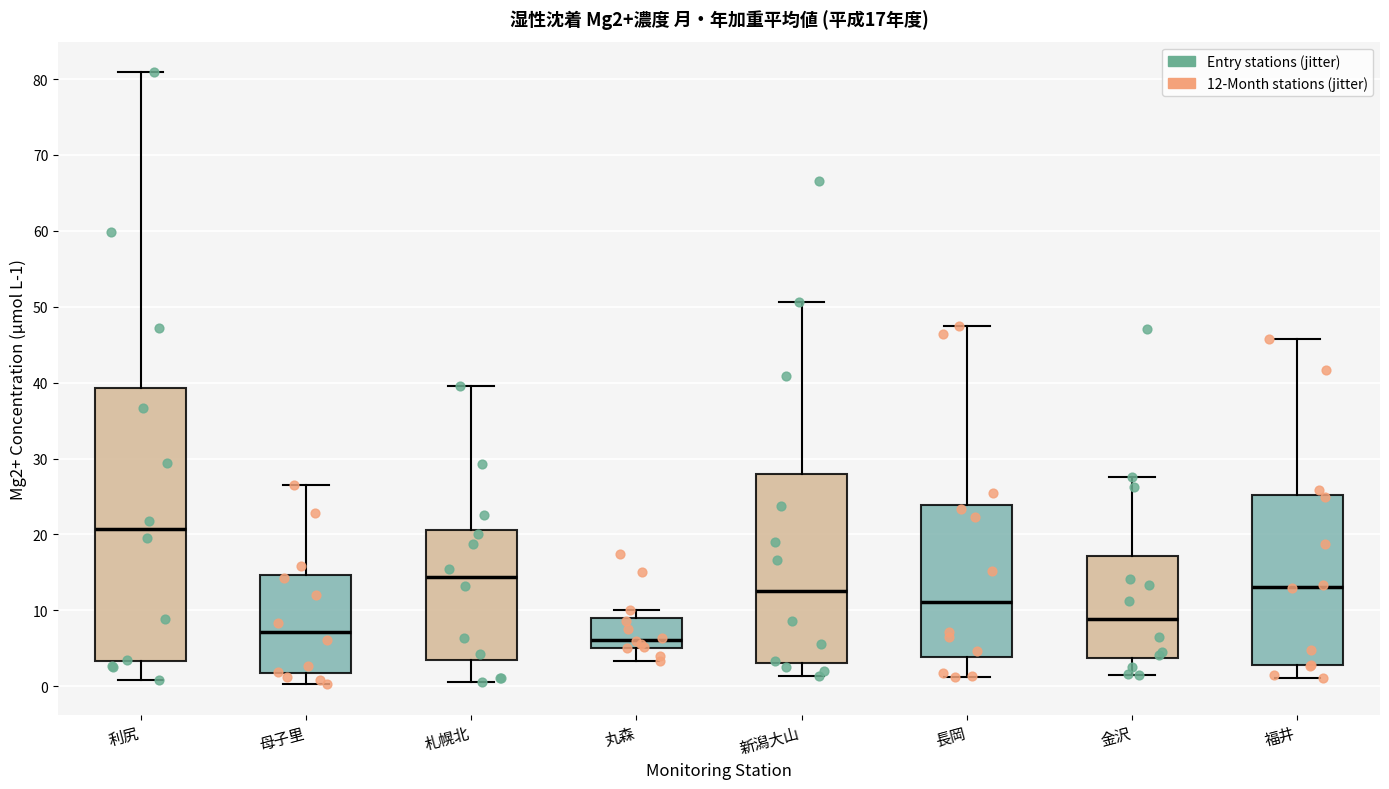

Comparing the boxes themselves (not the whiskers), which one is the tallest?

利尻